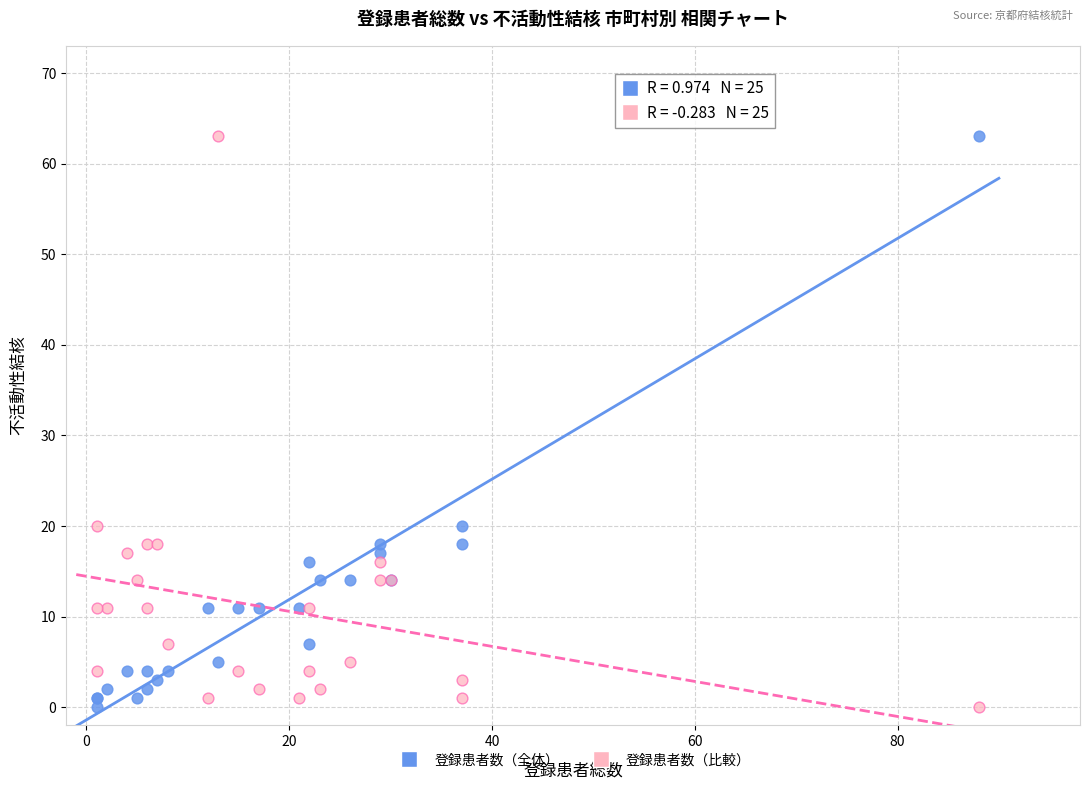

What are all the series names shown in the legend?

登録患者数（全体）, 登録患者数（比較）